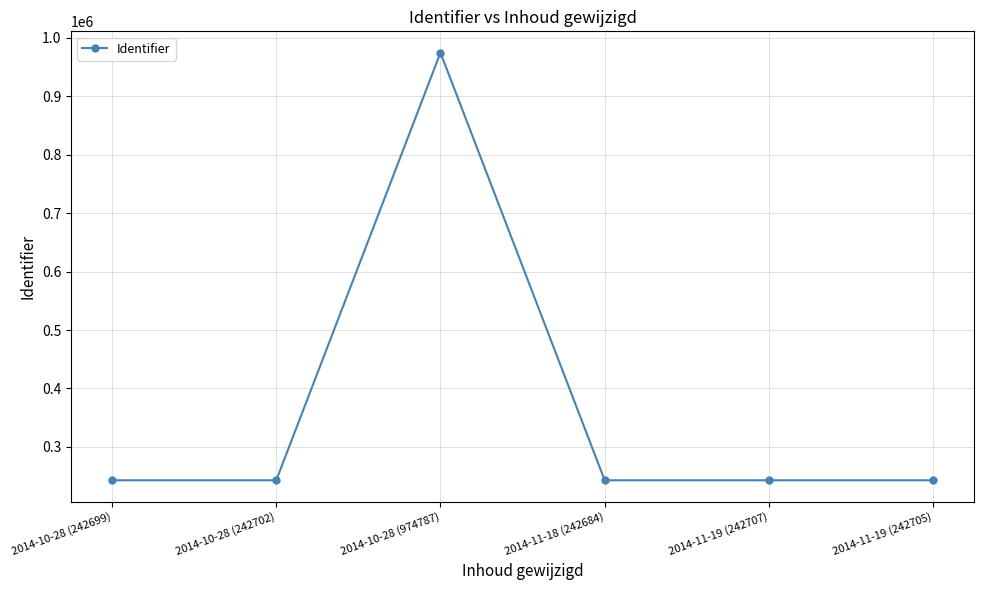

What is the greatest value displayed?

974787